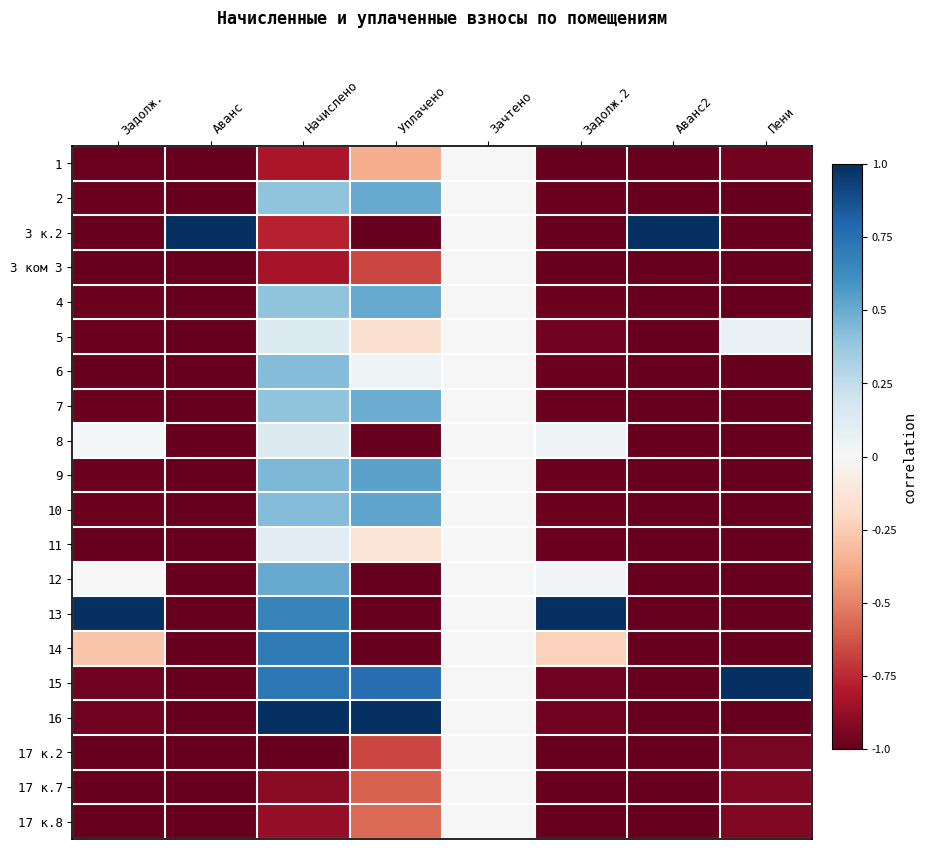

What is the difference between the highest and lowest values at Пени?

2.0